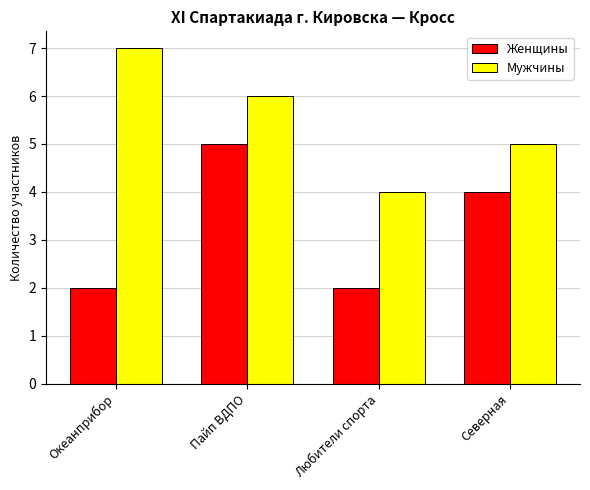

What is the difference between the highest and lowest values at Океанприбор?

5